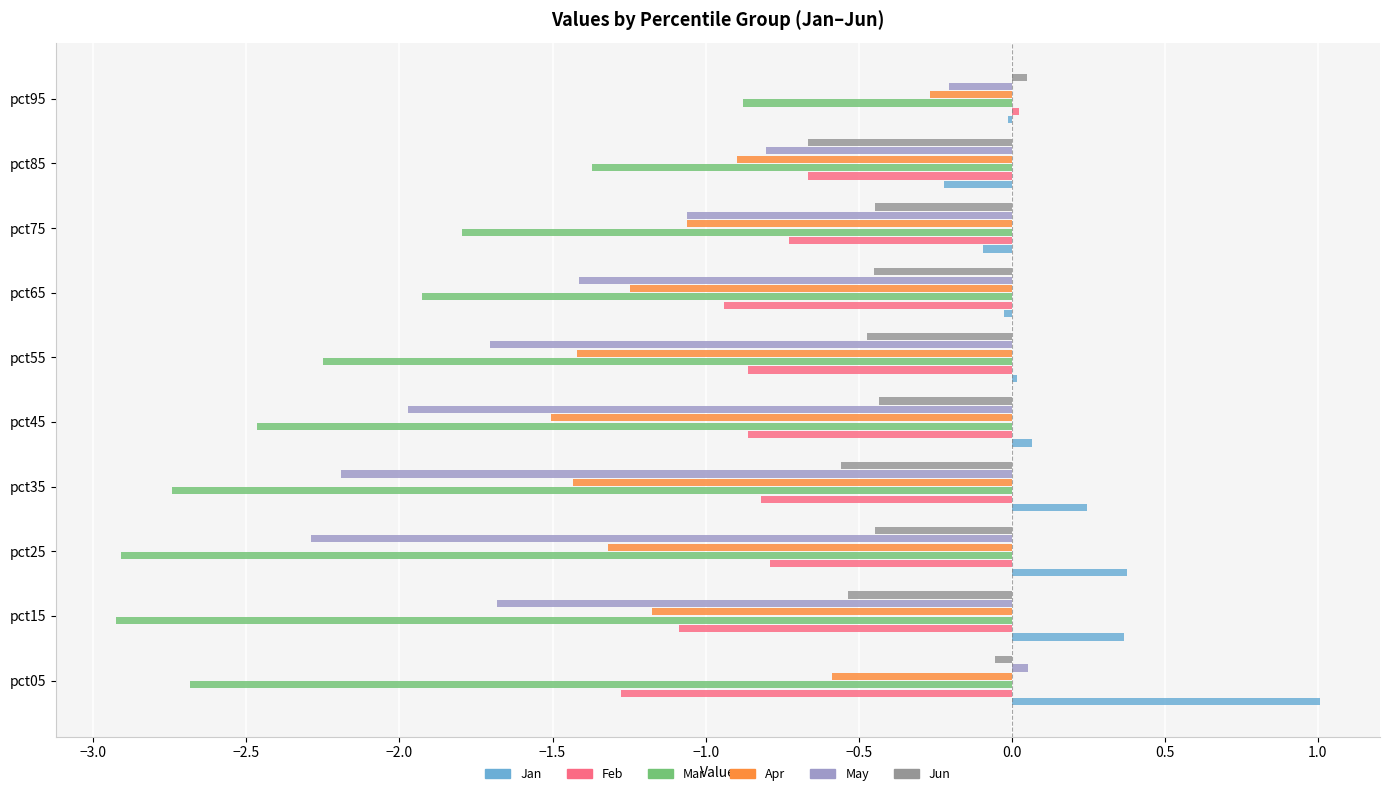

What is the spread (max minus min) of values at pct35?

3.0